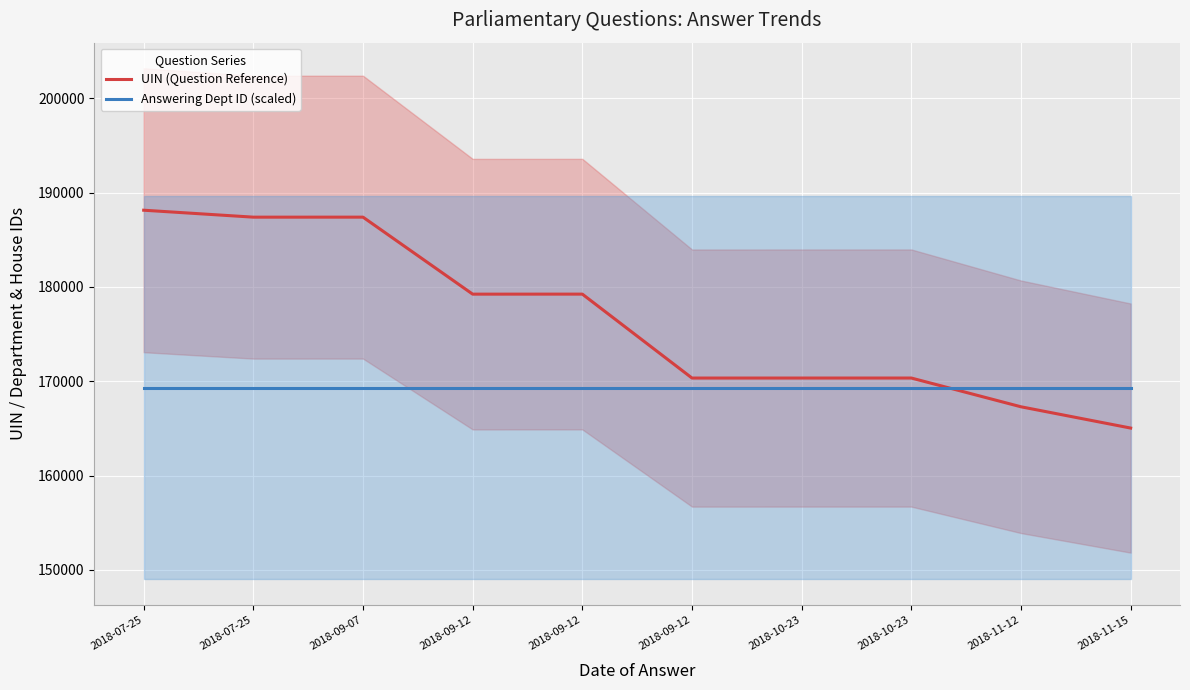

Does the chart display data point markers on the line(s)?

No